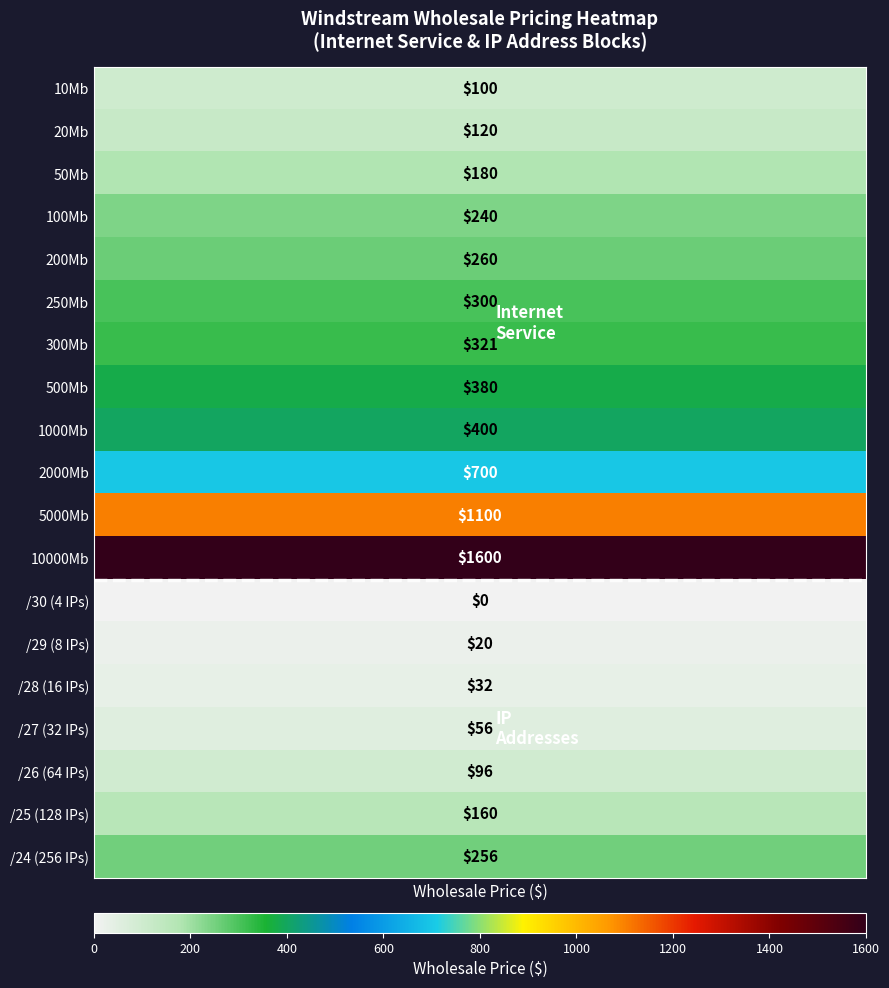

Is it true that 50Mb equals 84 at 5?

False